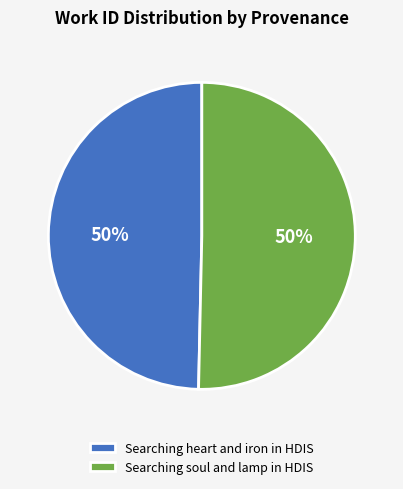

Is it true that Searching heart and iron in HDIS is 57% of the pie?

False